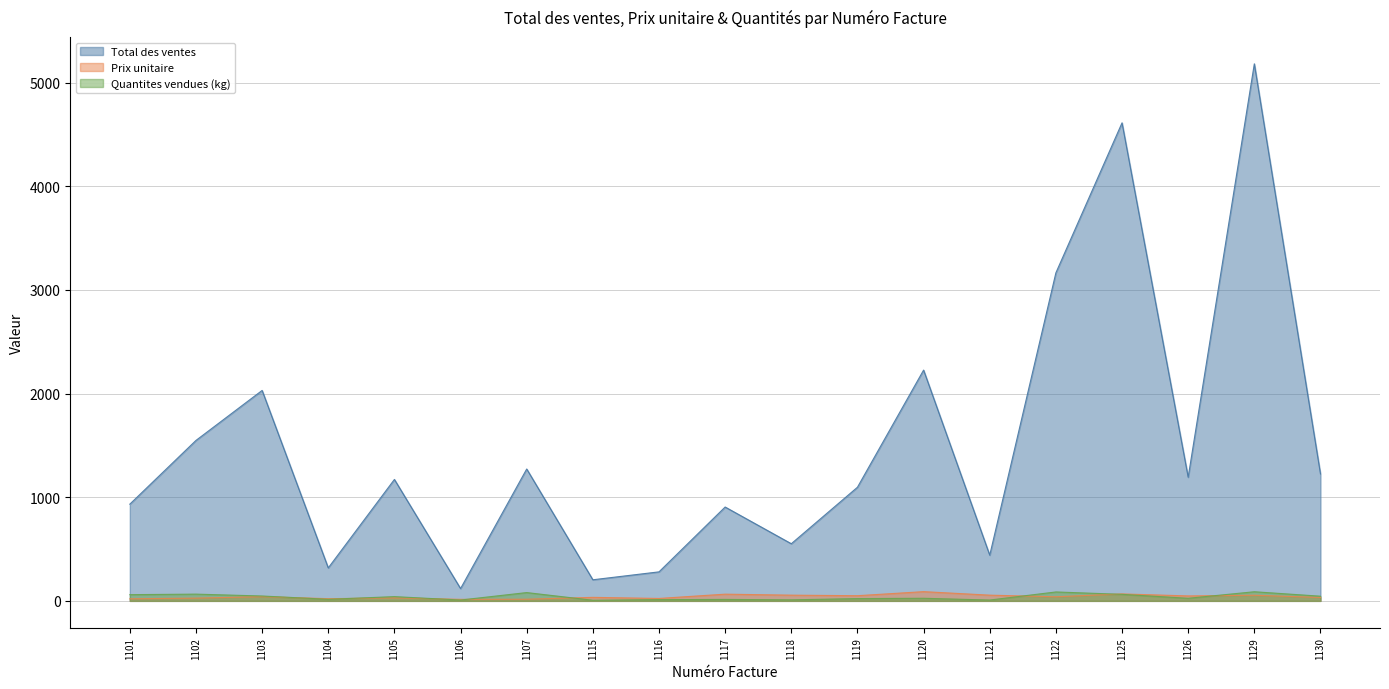

How many values in the Total des ventes series exceed 1171?

10